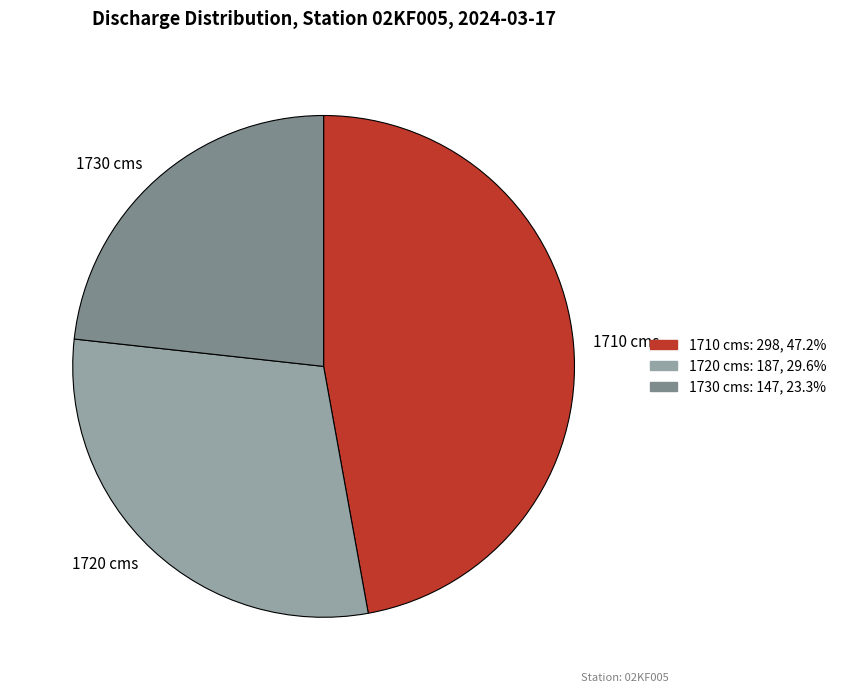

Does 1730 cms represent more than half of the total?

No